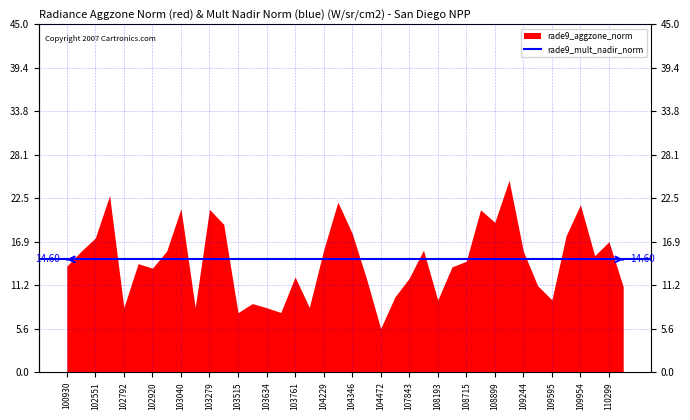

Is it true that rade9_mult_nadir_norm equals 6.8 at 109422?

False